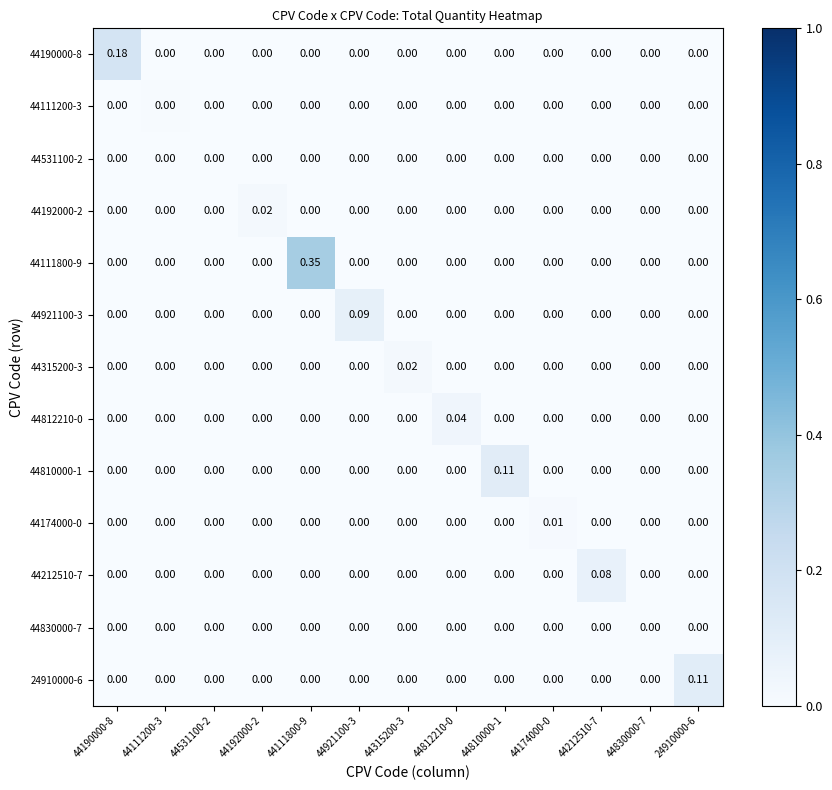

Count the number of categories in the chart.

13